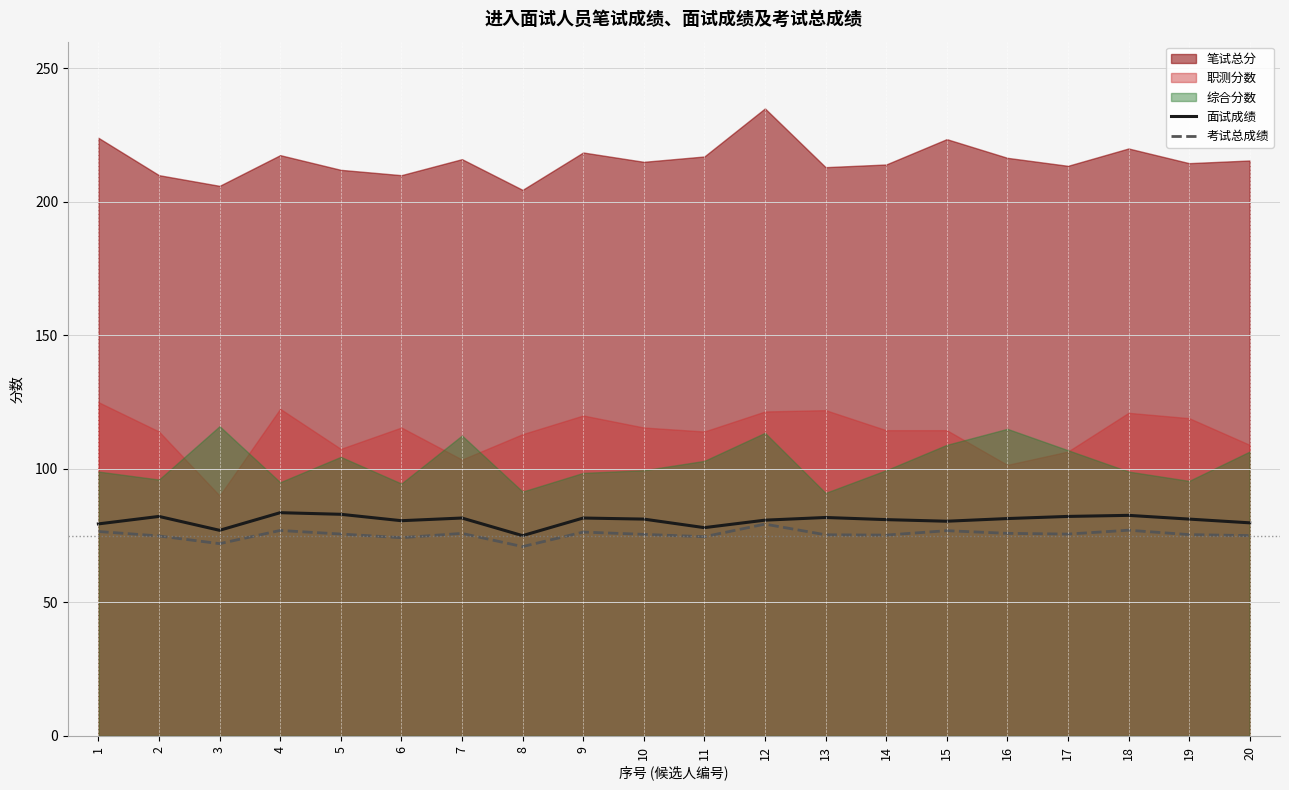

Is it true that 面试成绩 equals 80.8 at 12?

True